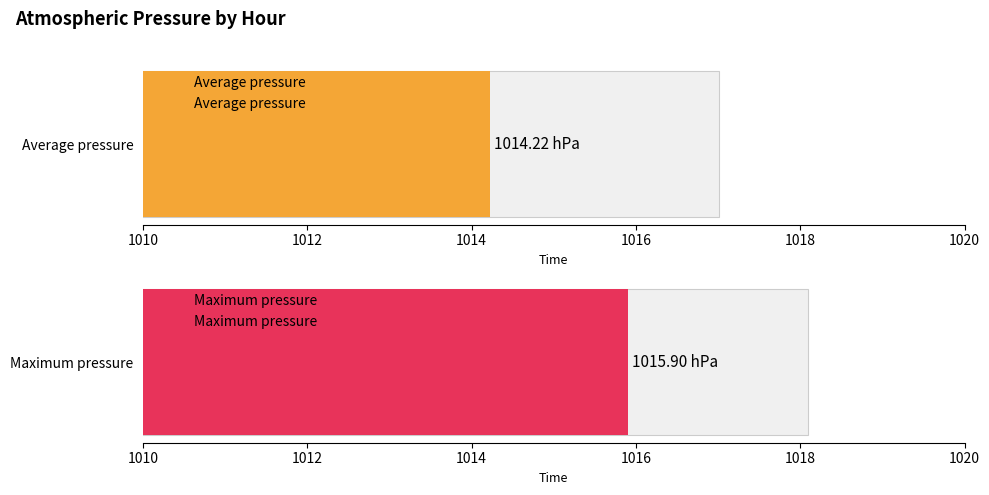

Rank the series by their maximum value, from lowest to highest.

Average pressure, Maximum pressure